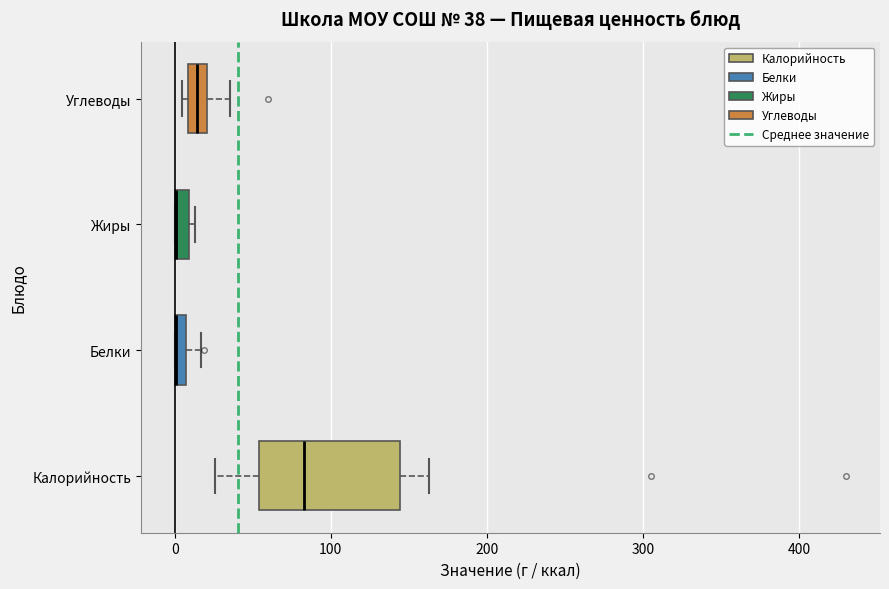

Which box is the widest, from its left edge to its right edge?

Калорийность